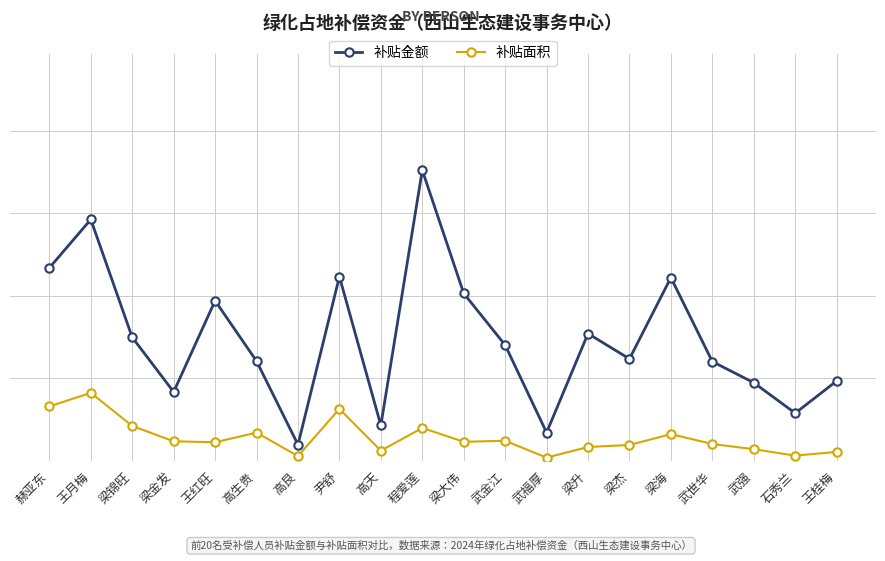

At which category is the sum across all series the highest?

程爱莲